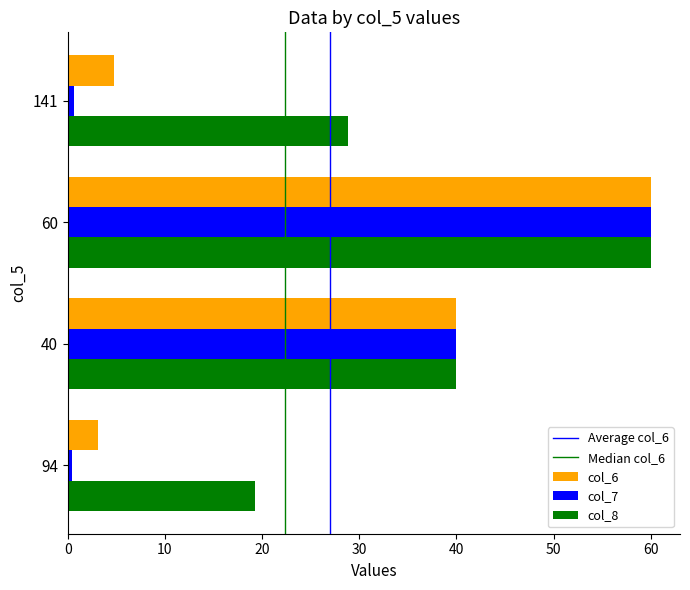

The value of col_7 at 60 is 60.0. True or false?

True